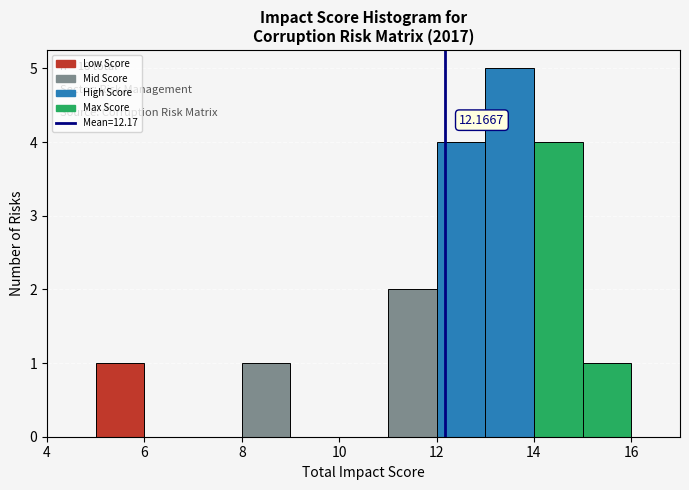

Over which range of the x-axis is the bar tallest?

13 to 14